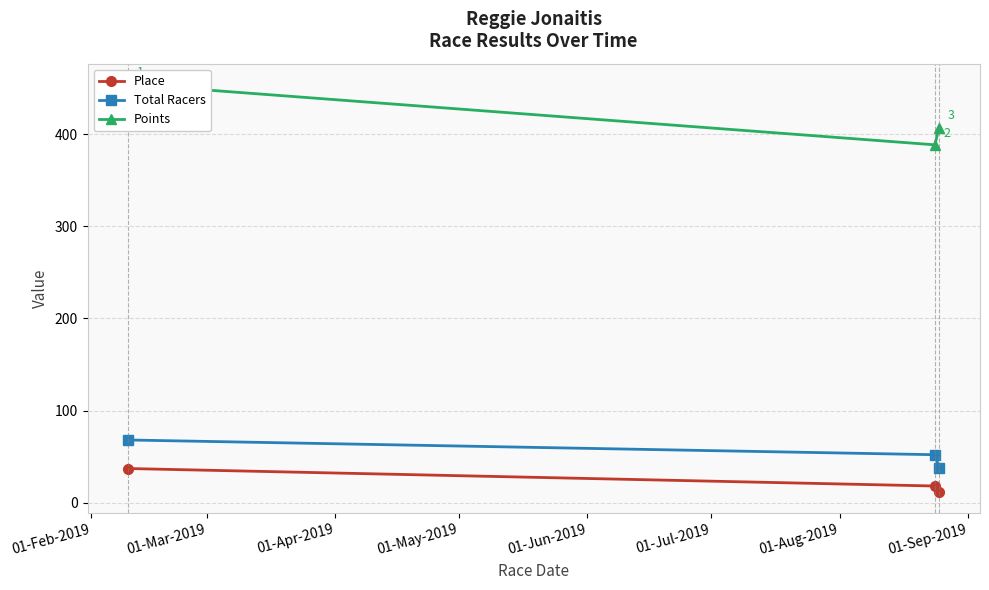

What is the minimum value for Place?

11